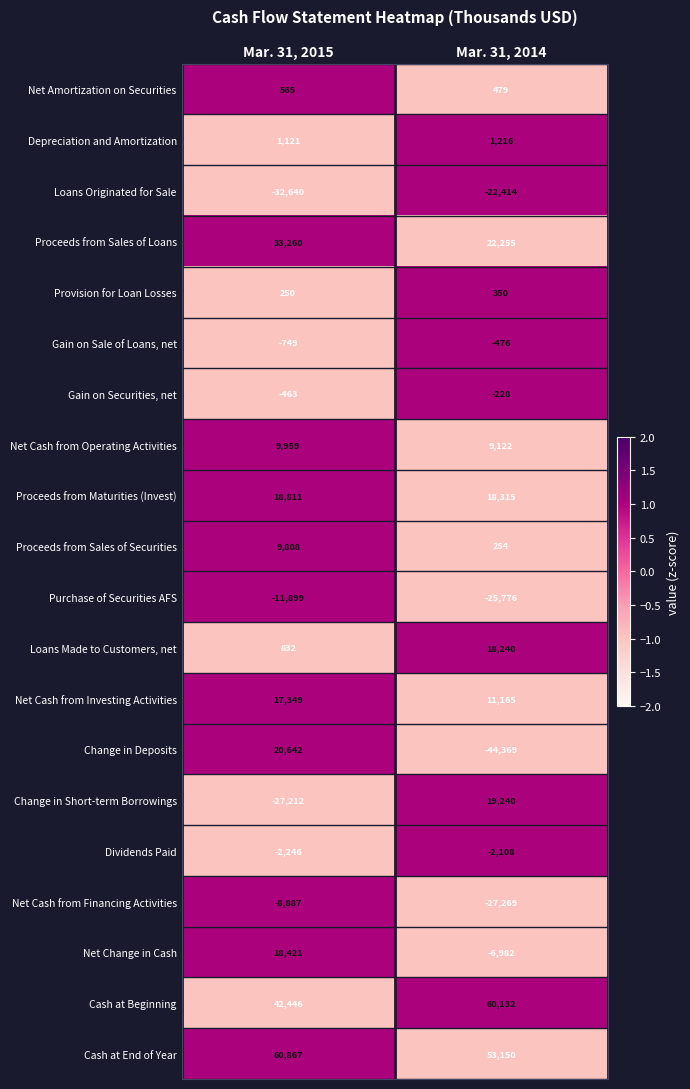

Rank the series by their maximum value, from highest to lowest.

Cash at End of Year, Cash at Beginning, Proceeds from Sales of Loans, Change in Deposits, Change in Short-term Borrowings, Proceeds from Maturities (Invest), Net Change in Cash, Loans Made to Customers, net, Net Cash from Investing Activities, Net Cash from Operating Activities, Proceeds from Sales of Securities, Depreciation and Amortization, Net Amortization on Securities, Provision for Loan Losses, Gain on Securities, net, Gain on Sale of Loans, net, Dividends Paid, Net Cash from Financing Activities, Purchase of Securities AFS, Loans Originated for Sale